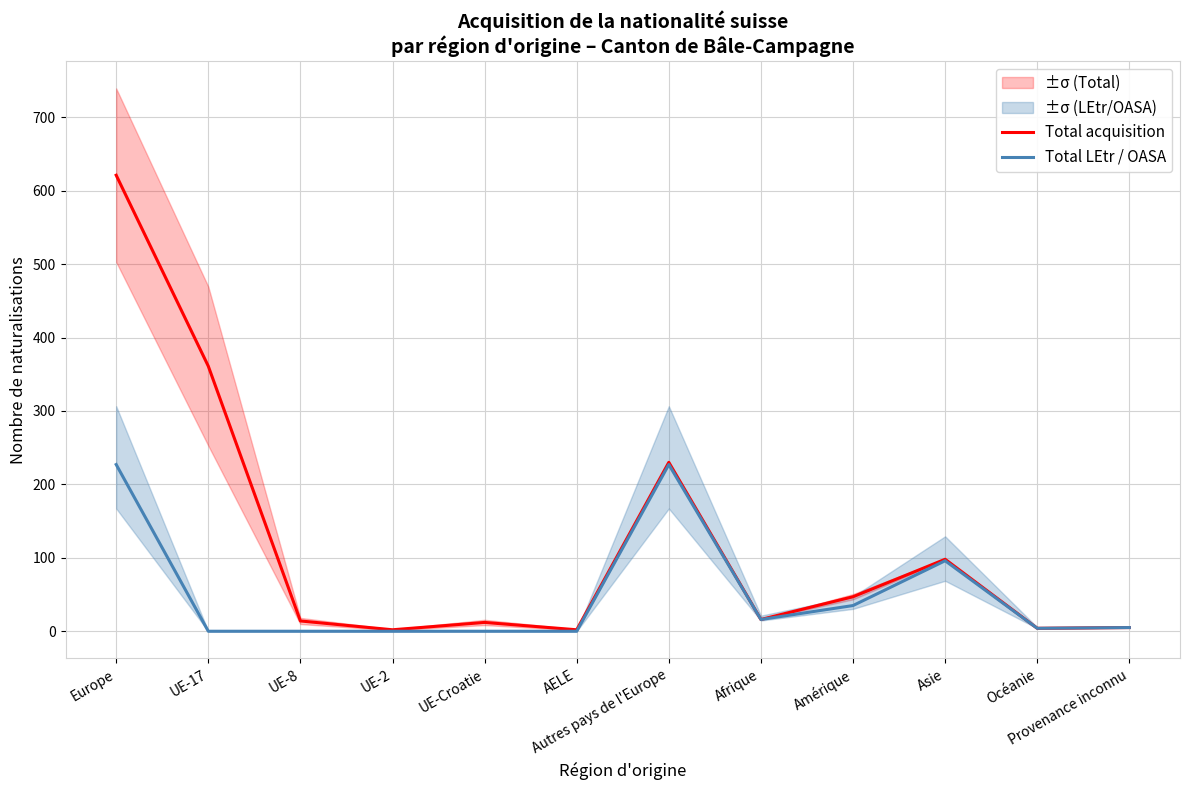

True or false: Total LEtr / OASA has a value of 66 at Asie.

False